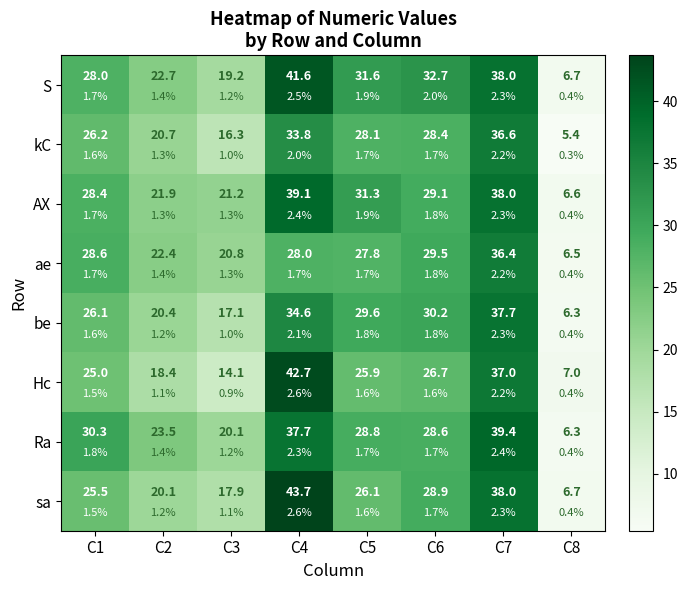

How many values in the AX series are below 29?

4